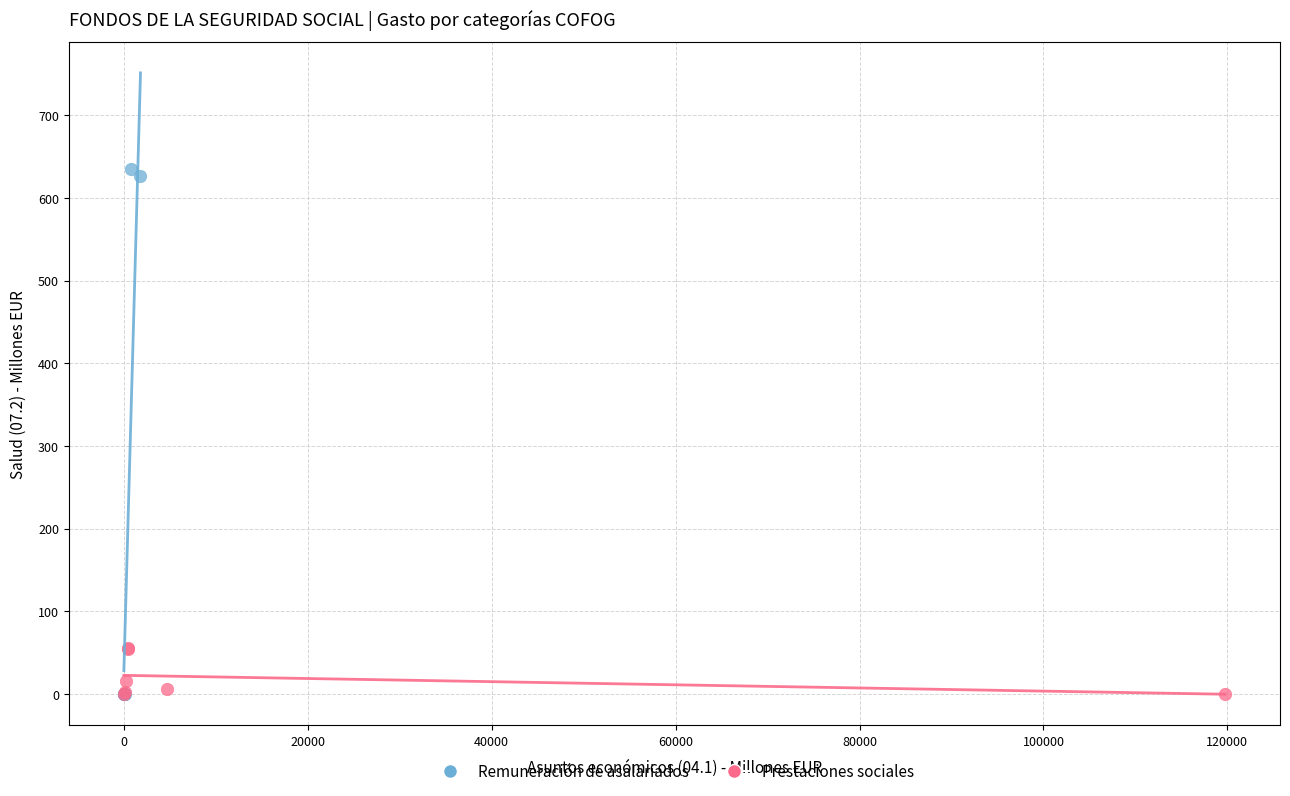

Which series reaches the maximum Y coordinate?

Remuneración de asalariados